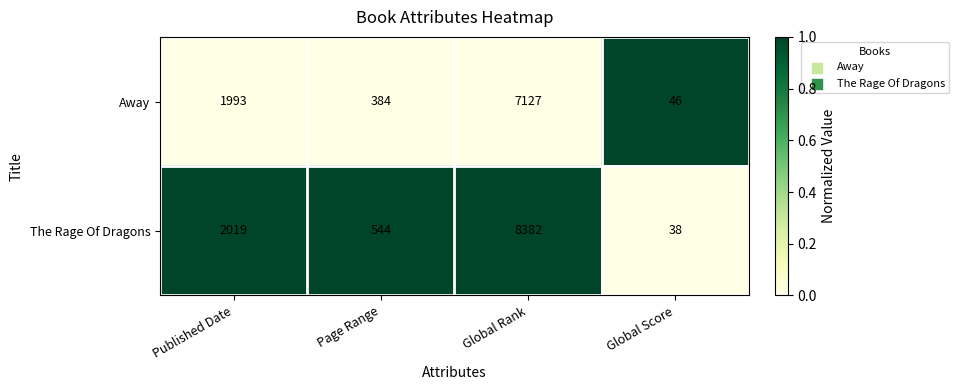

Between Global Rank and Global Score, which series saw the biggest shift?

The Rage Of Dragons